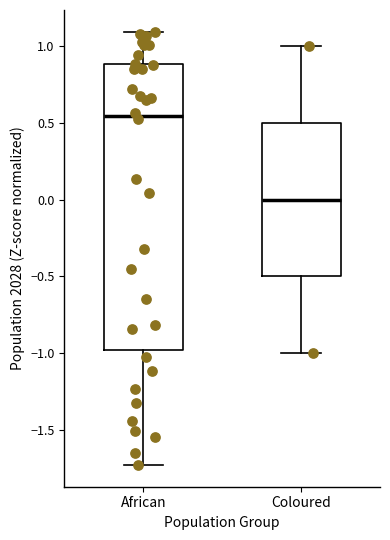

Where does the upper whisker of the box for African end on the y-axis? The values are not printed on the chart, so give them approximately, as read against the axis.

1.10